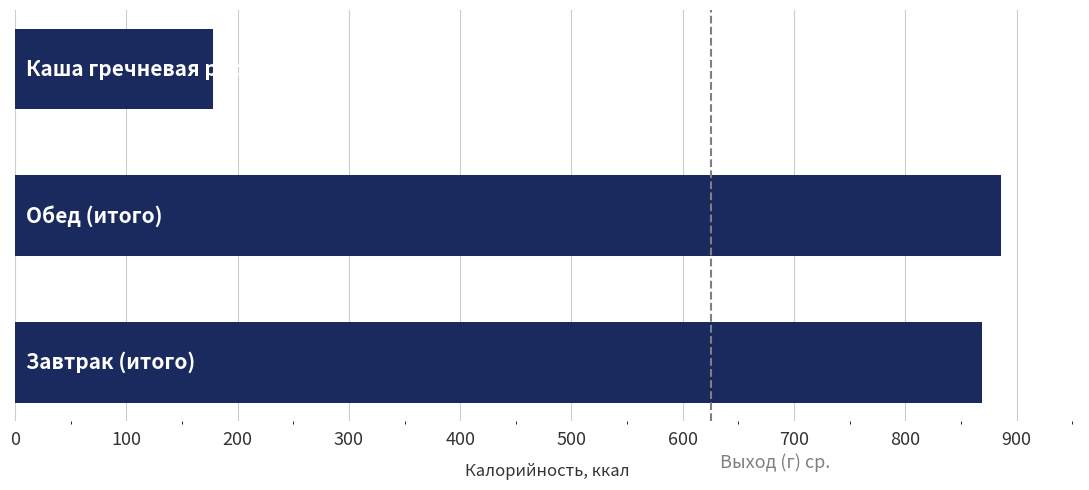

What is the minimum value shown in the chart?

178